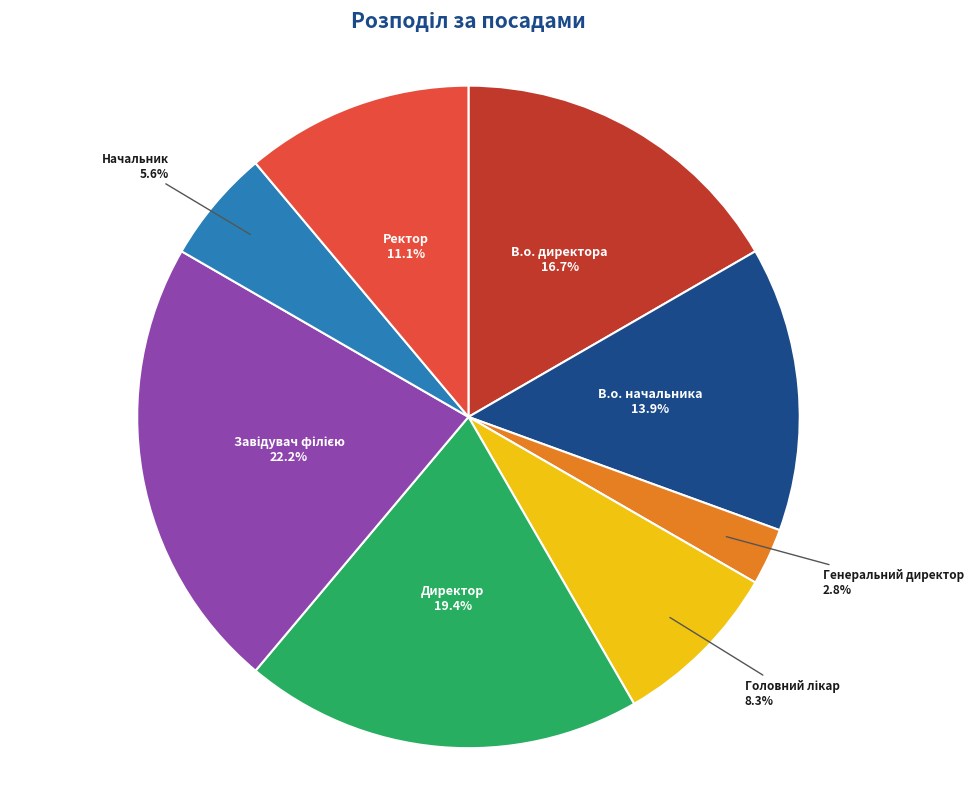

What is the total percentage of Ректор and В.о. начальника?

25.0%